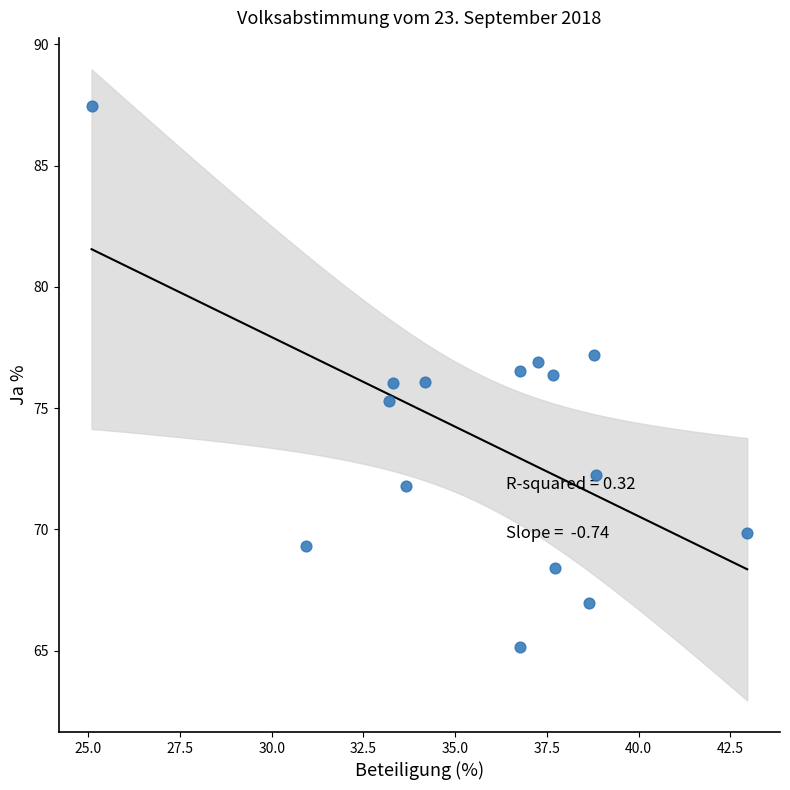

What is the range of Y values (max minus min)?

22.3